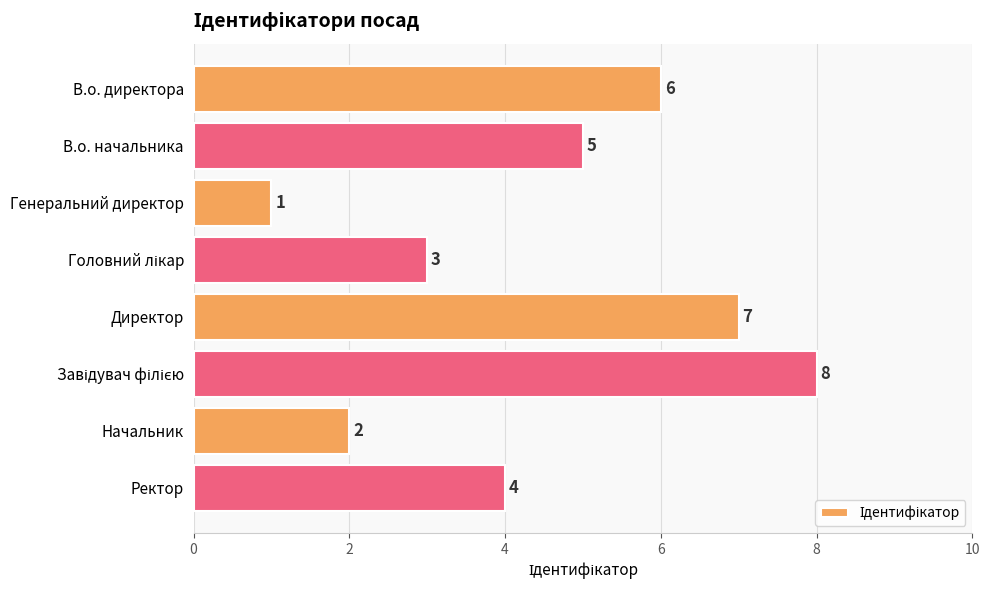

What is the smallest value displayed?

1